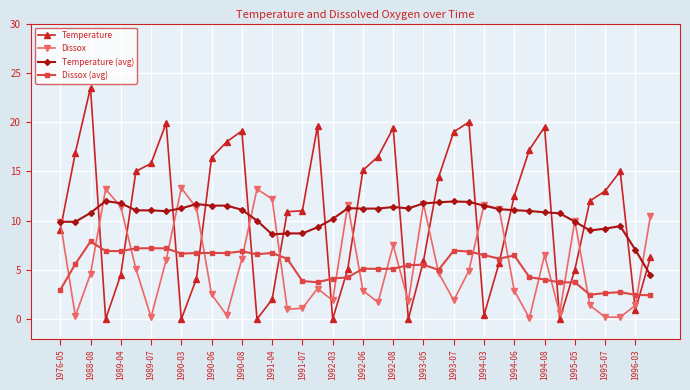

What is the value of the Temperature (avg) point at the 15th from the left?

8.6